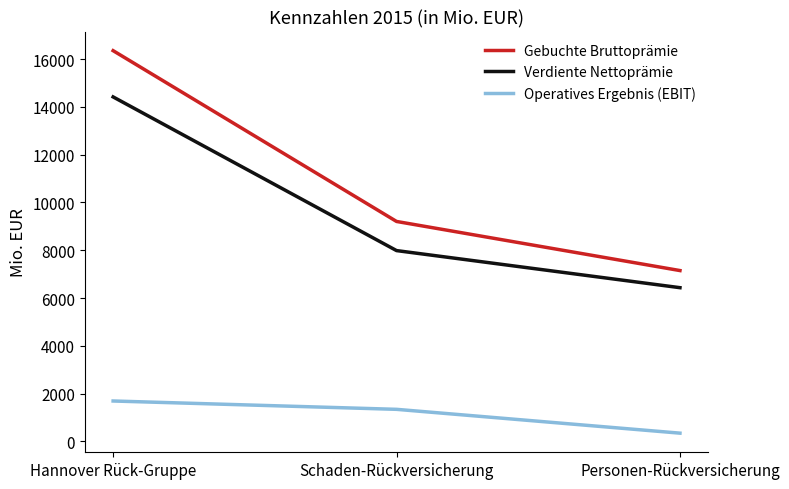

Is the value of Operatives Ergebnis (EBIT) at Personen-Rückversicherung greater than the value of Gebuchte Bruttoprämie at Schaden-Rückversicherung?

No